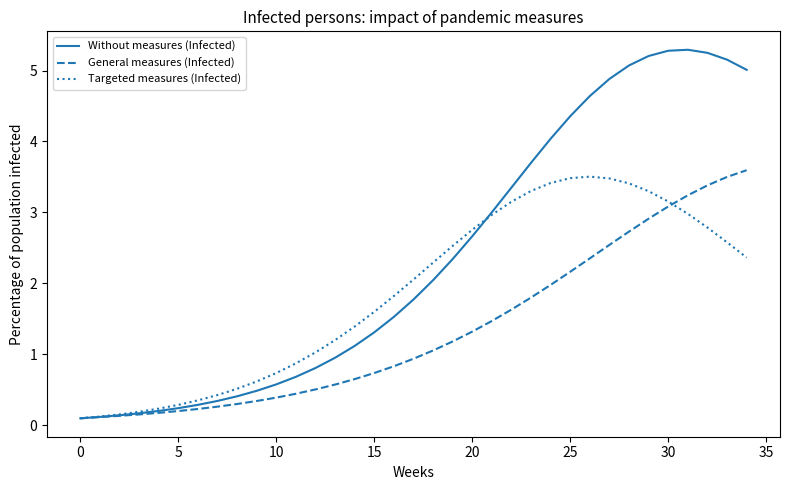

What is the sum of all General measures (Infected) values?

47.1